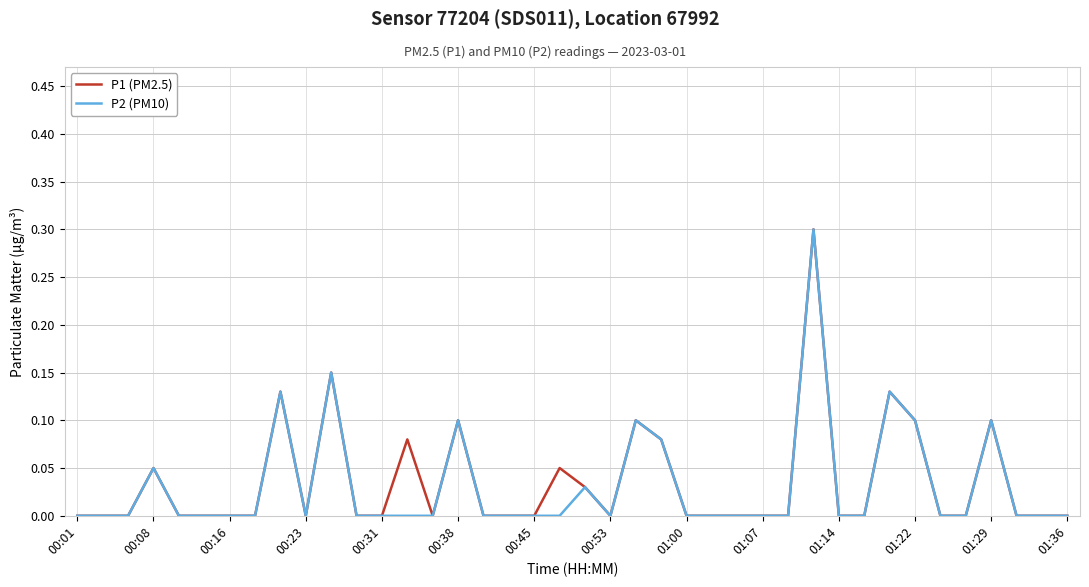

How many lines are shown in the chart?

2